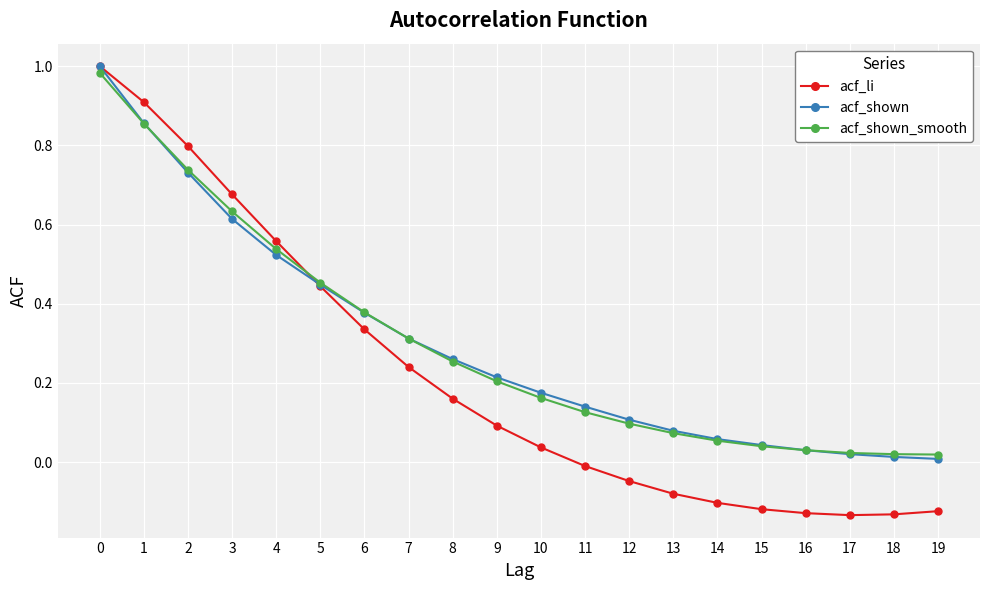

What are all the series names shown in the legend?

acf_li, acf_shown, acf_shown_smooth